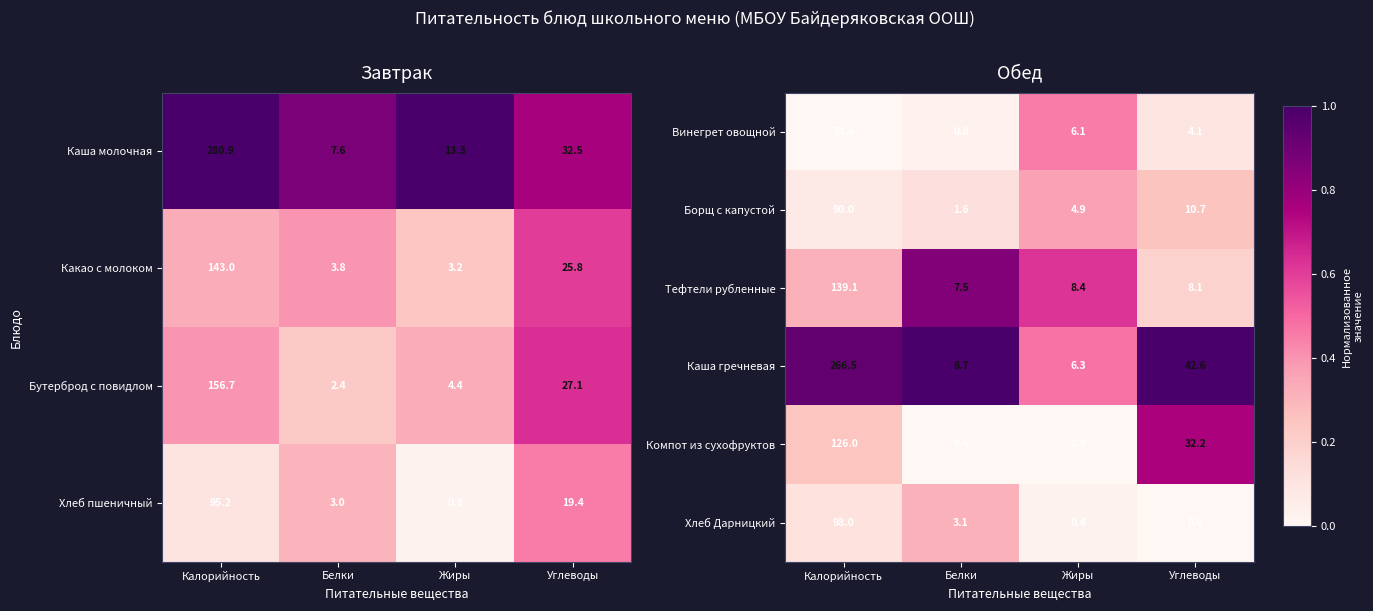

At which label does Хлеб Дарницкий reach its minimum?

Углеводы